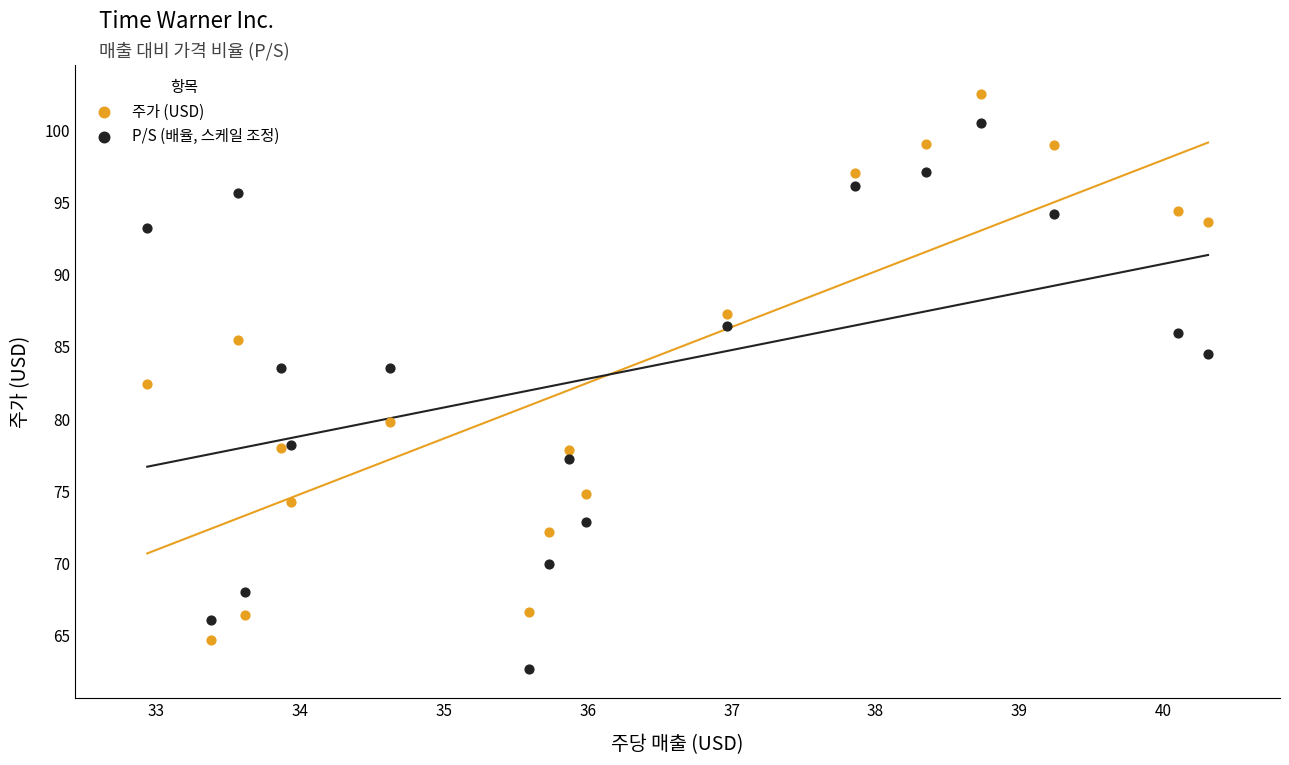

Which series reaches the minimum Y coordinate?

P/S (배율, 스케일 조정)